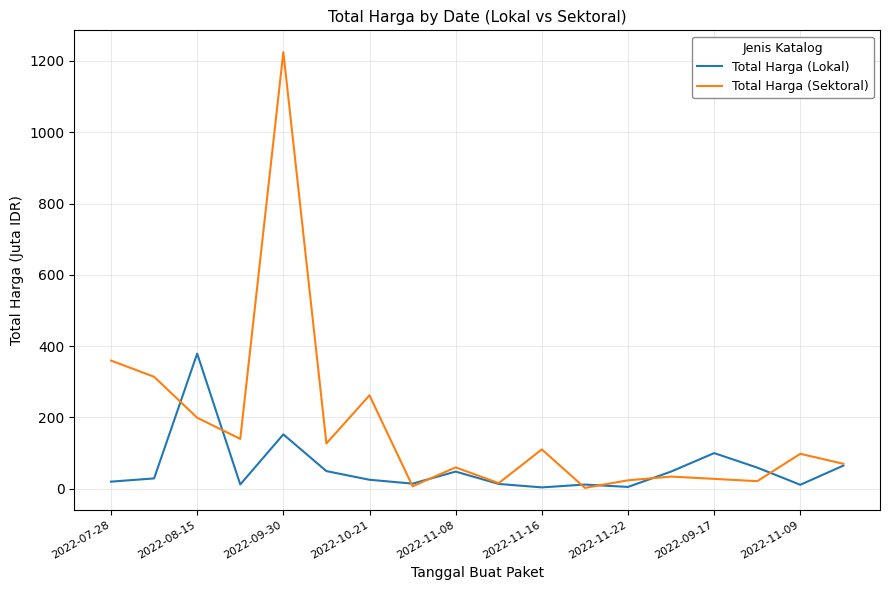

What is the lowest value of the Total Harga (Sektoral) series?

2.4